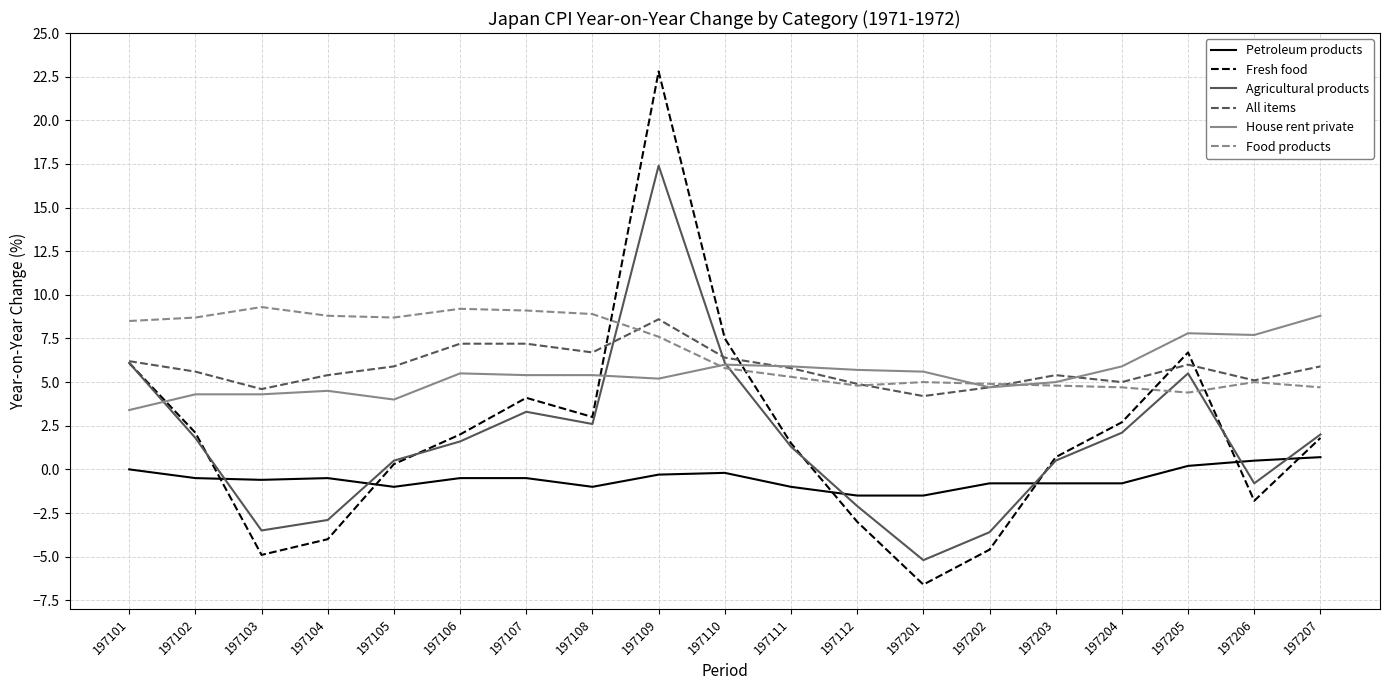

What is the approximate value of Agricultural products at 197206?

-0.8